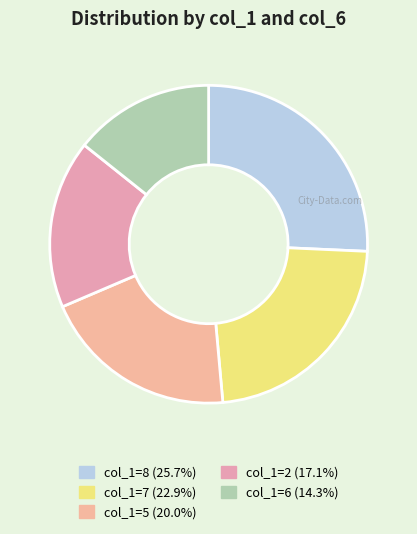

Which slice is the largest?

col_1=8